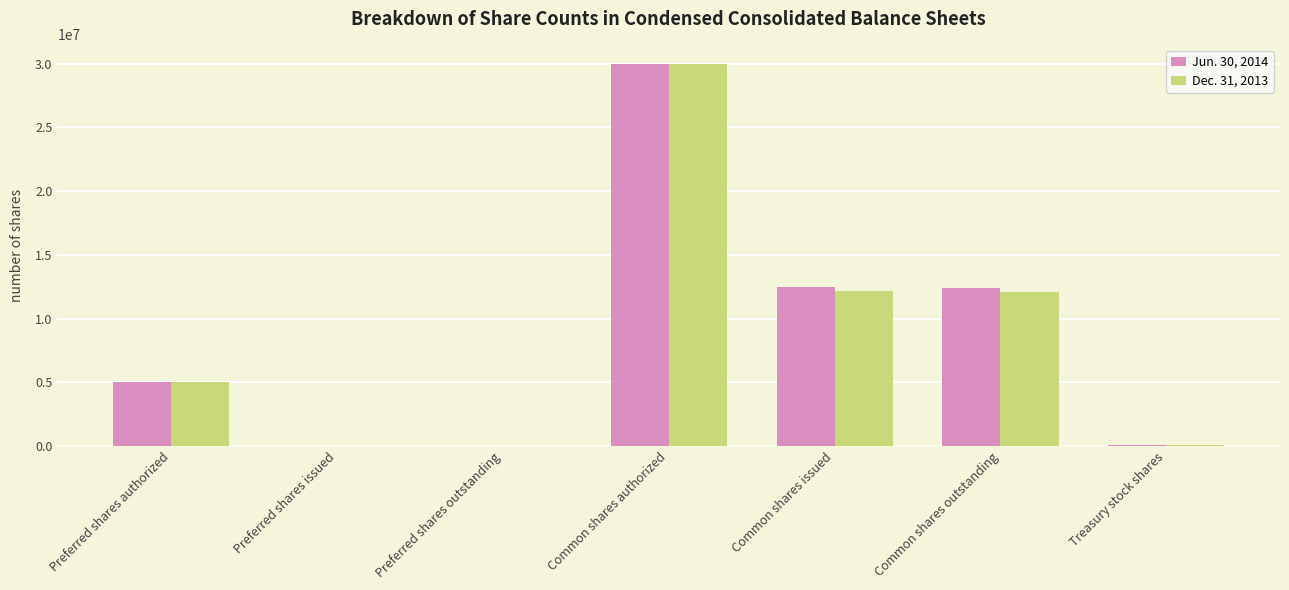

Is it true that Dec. 31, 2013 equals 12120338 at Common shares outstanding?

True